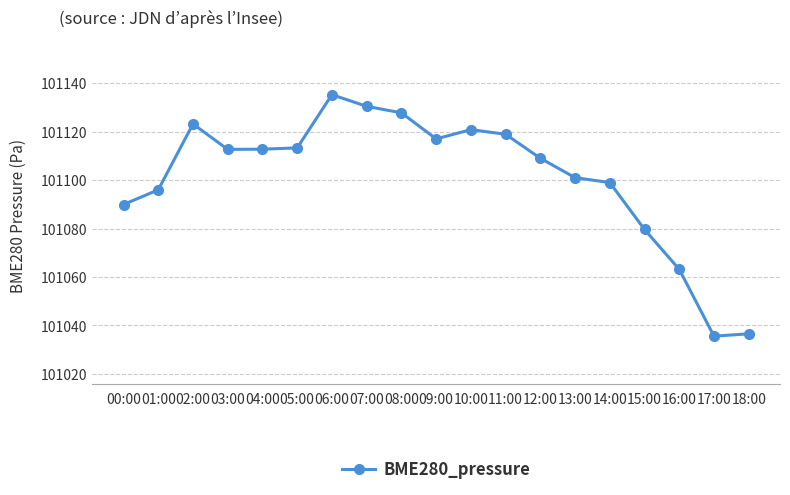

What is the smallest value displayed?

101035.6